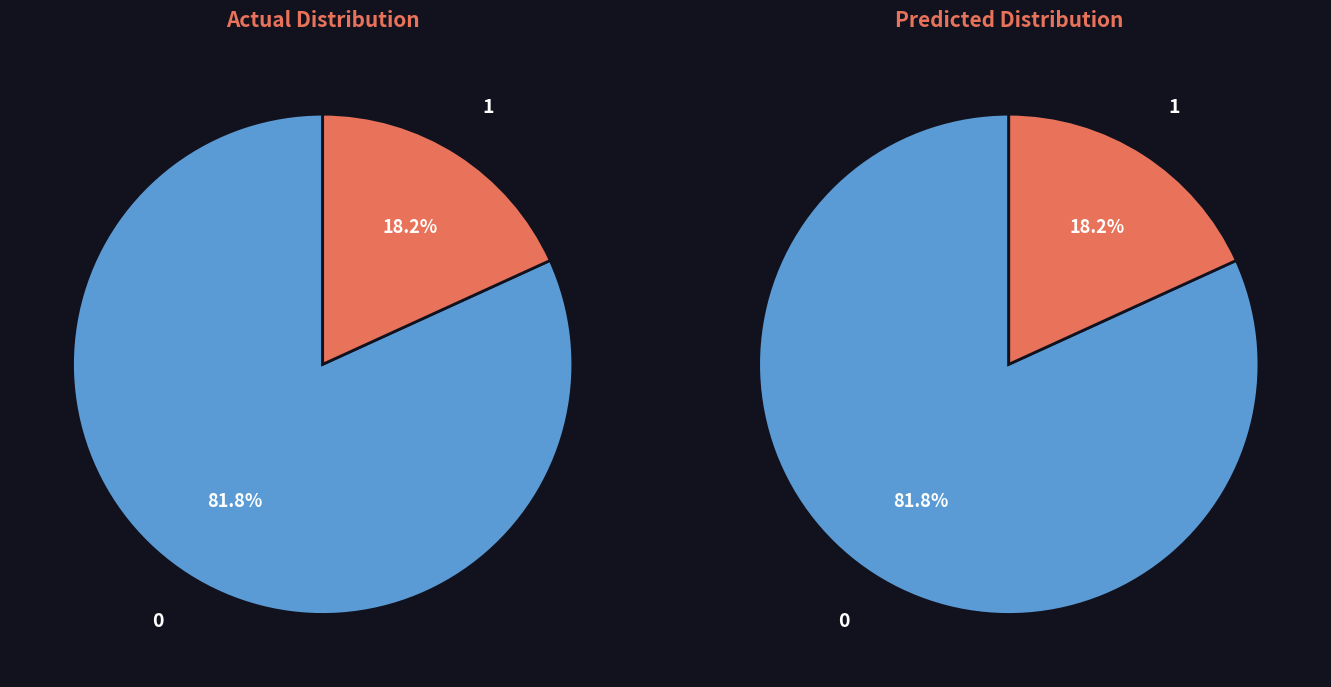

The McNifficents slice represents 22% of the pie. True or false?

False